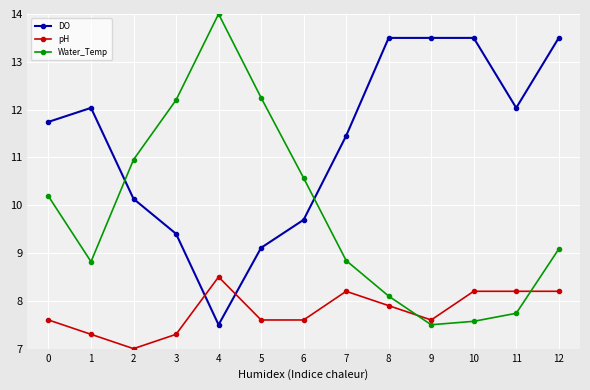

List the series in order of their overall mean, highest first.

DO, Water_Temp, pH